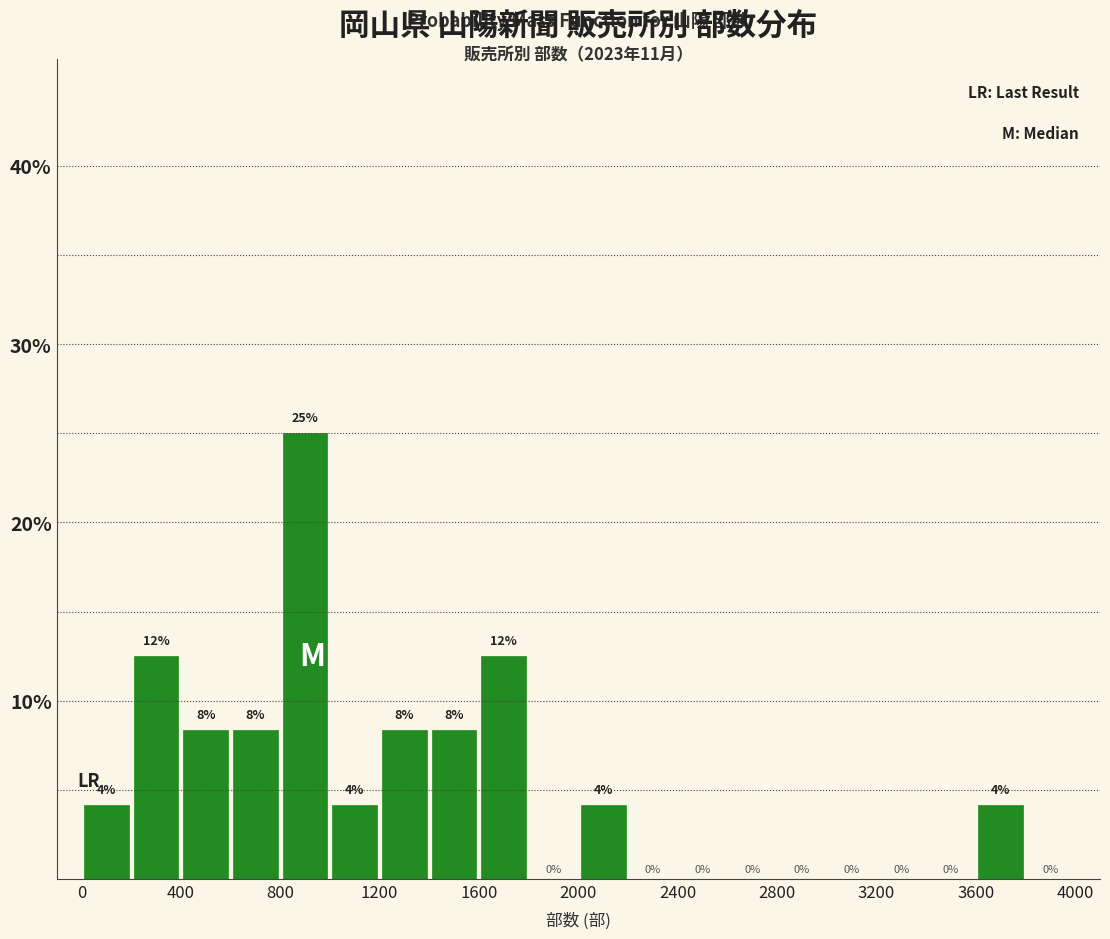

Which range on the x-axis has the tallest bar?

800 to 1000